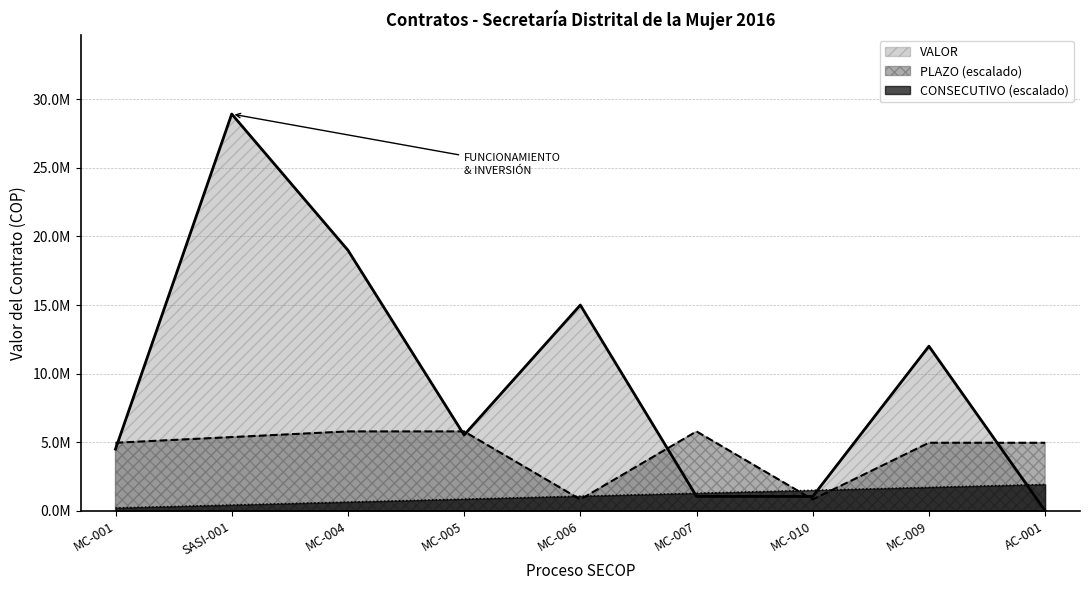

At which label is VALOR closest to 14464000?

MC-006